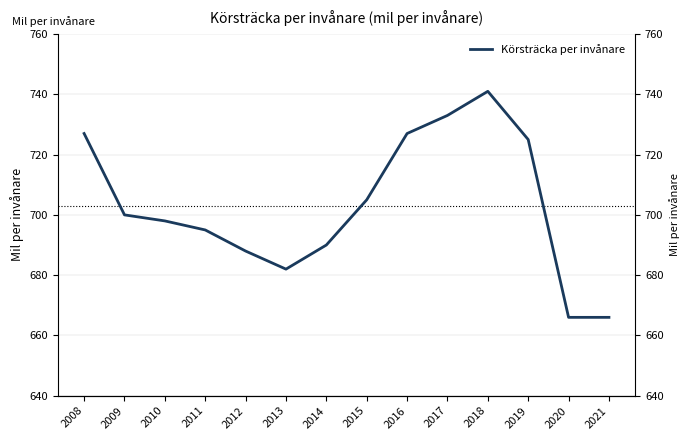

List the labels in order of value, smallest first.

2020, 2021, 2013, 2012, 2014, 2011, 2010, 2009, 2015, 2019, 2008, 2016, 2017, 2018